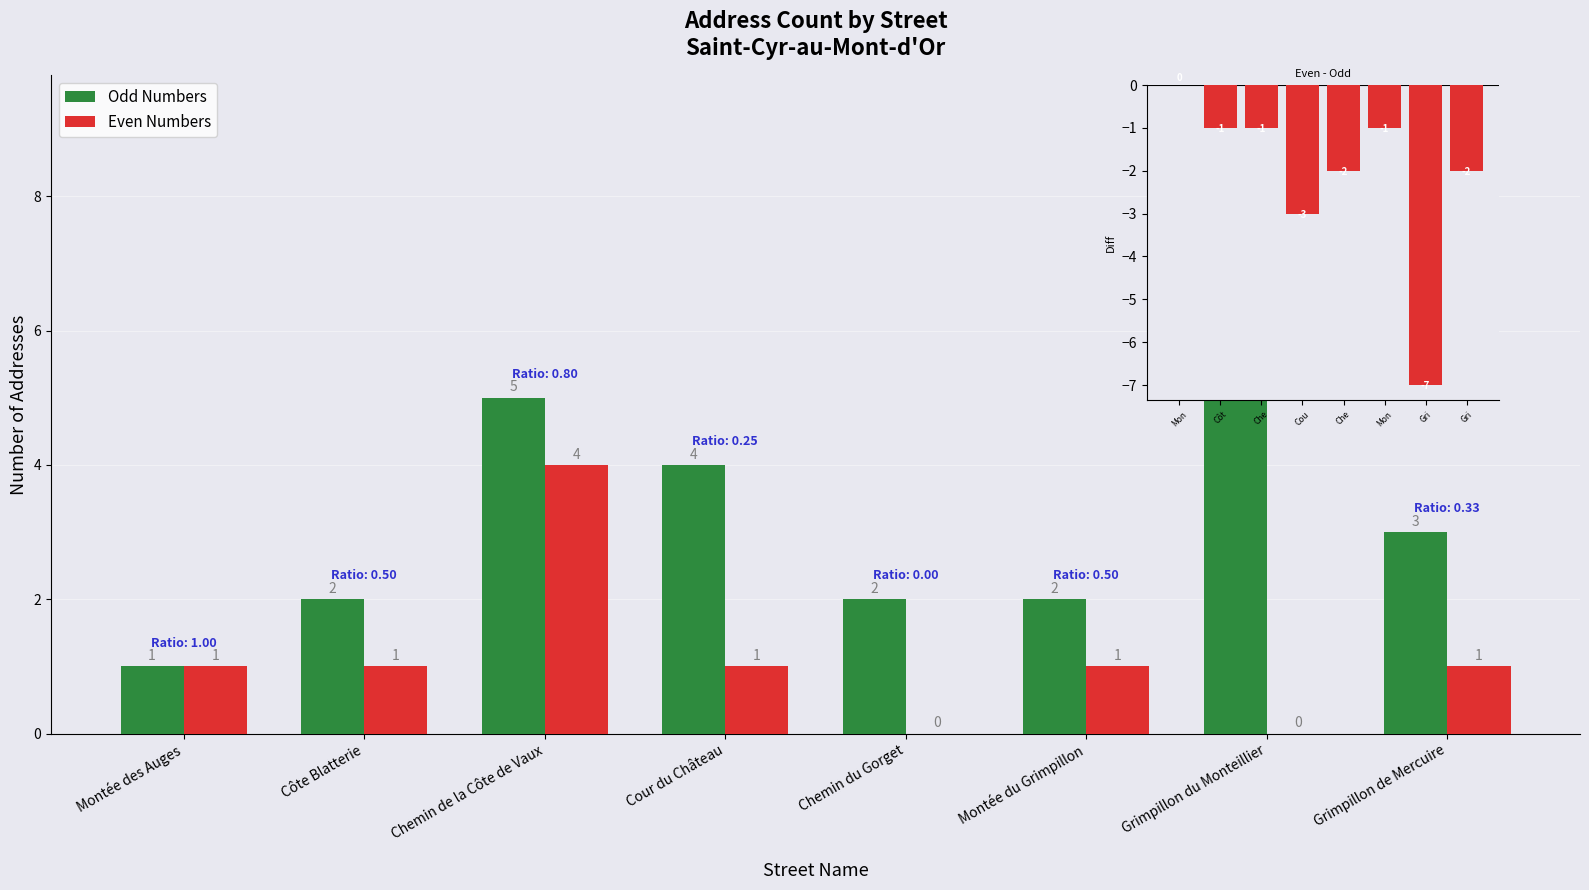

Which series has the largest range (max minus min)?

Even - Odd